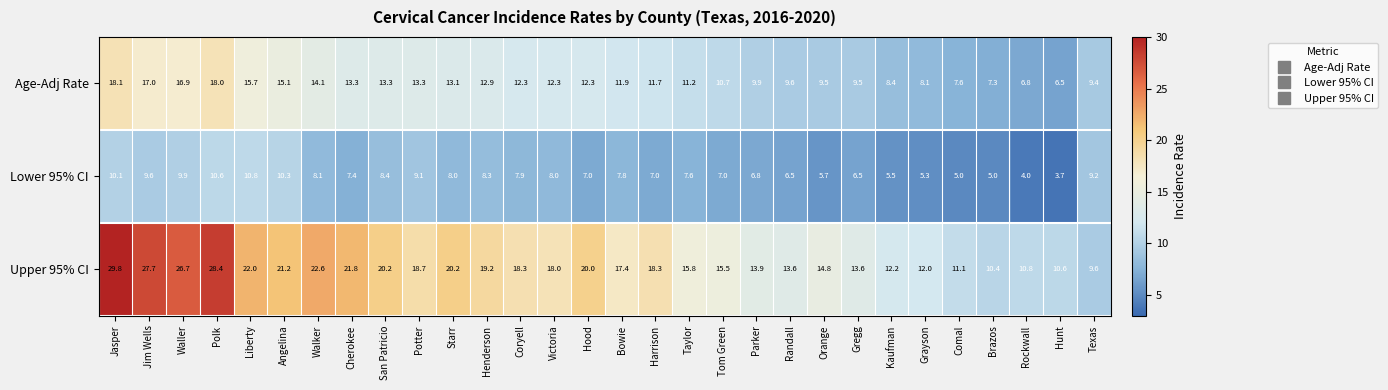

Which category has the lowest value in the Age-Adj Rate series?

Hunt